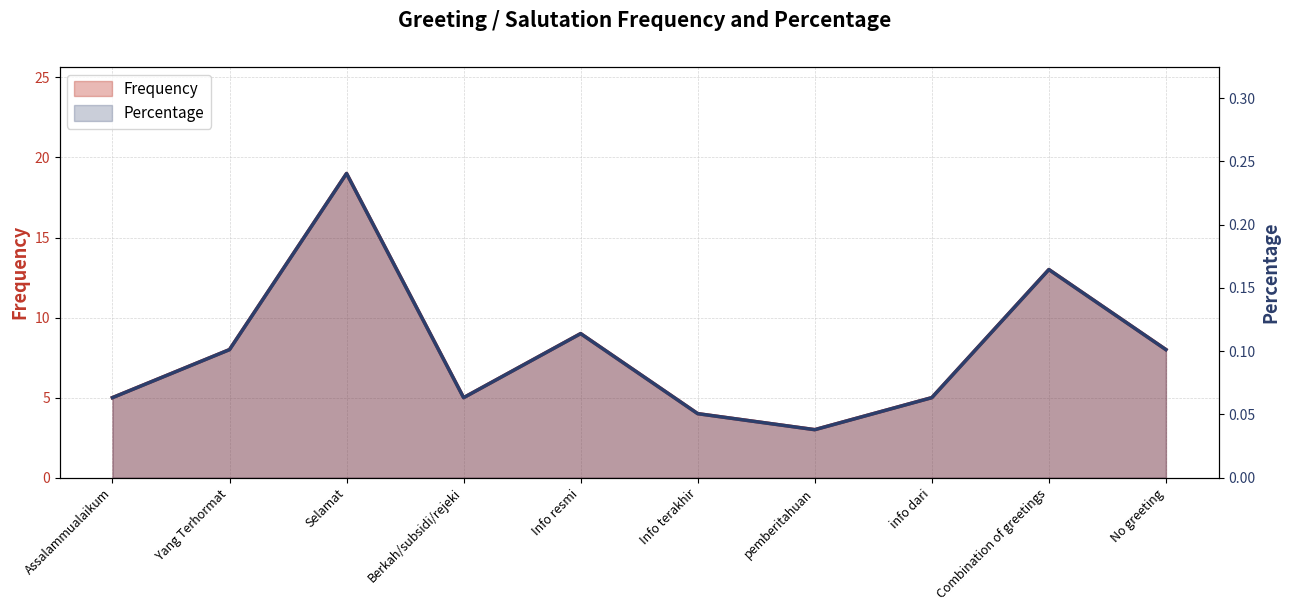

What is the difference between the second highest and second lowest values in the Frequency series?

9.0